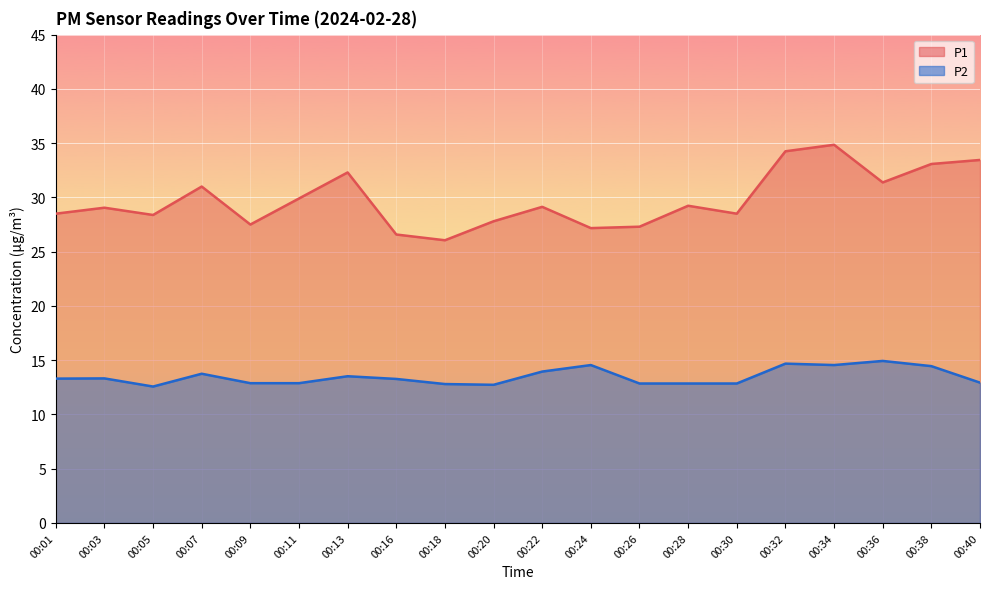

What are all the series names shown in the legend?

P1, P2